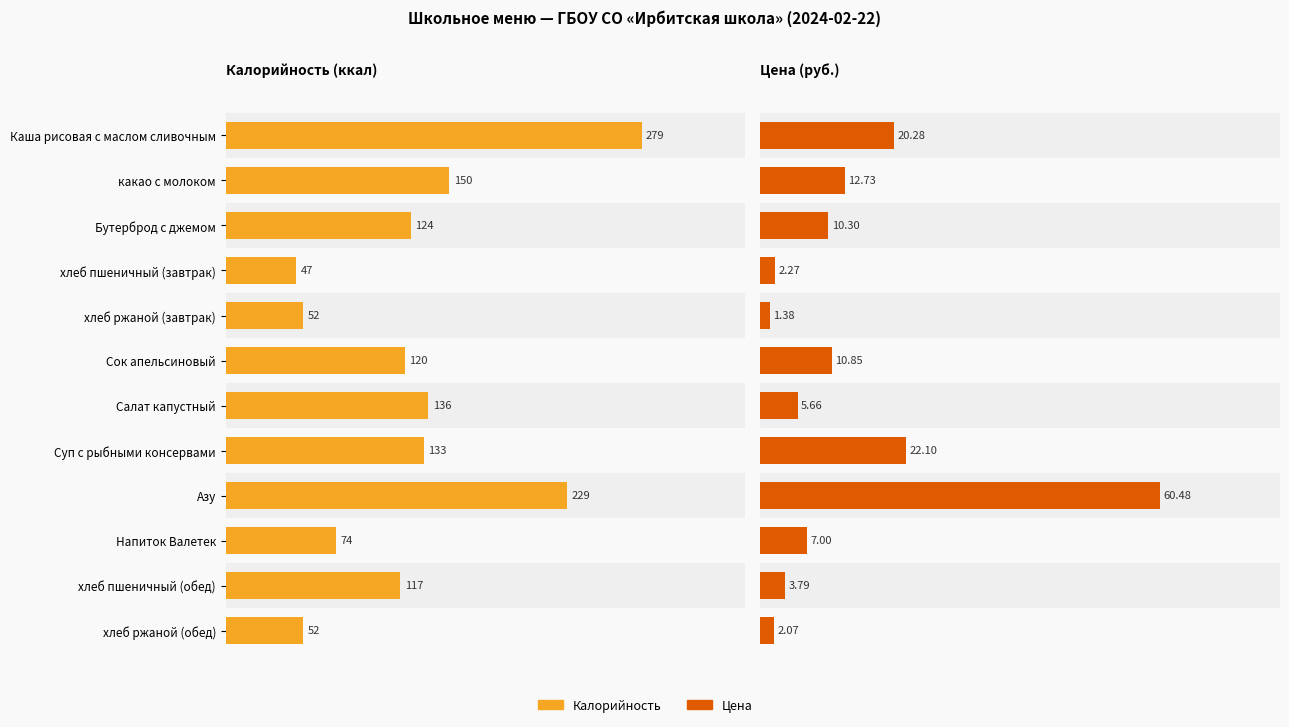

Reading left to right, list all the values displayed in this chart.

Калорийность: 279.0	150.0	124.0	47.0	52.0	120.0	136.0	133.0	229.0	74.0	117.0	52.0
Цена: 20.3	12.7	10.3	2.3	1.4	10.8	5.7	22.1	60.5	7.0	3.8	2.1